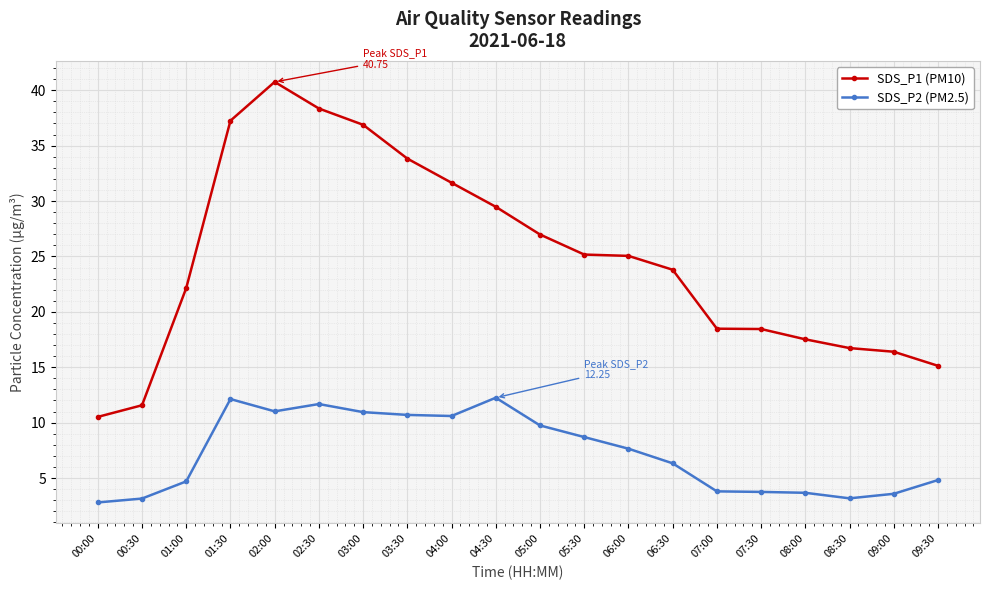

True or false: SDS_P1 (PM10) and SDS_P2 (PM2.5) cross at least once.

False